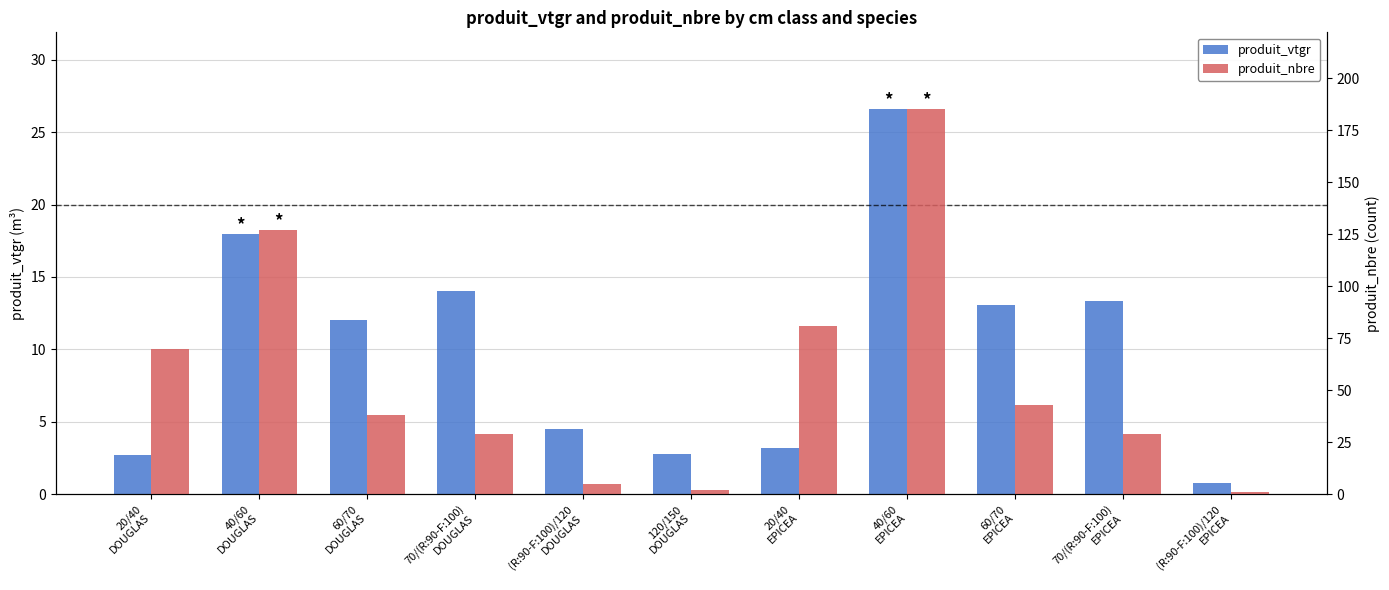

Which has a higher value, 70/(R:90-F:100)
EPICEA or (R:90-F:100)/120
EPICEA?

70/(R:90-F:100)
EPICEA